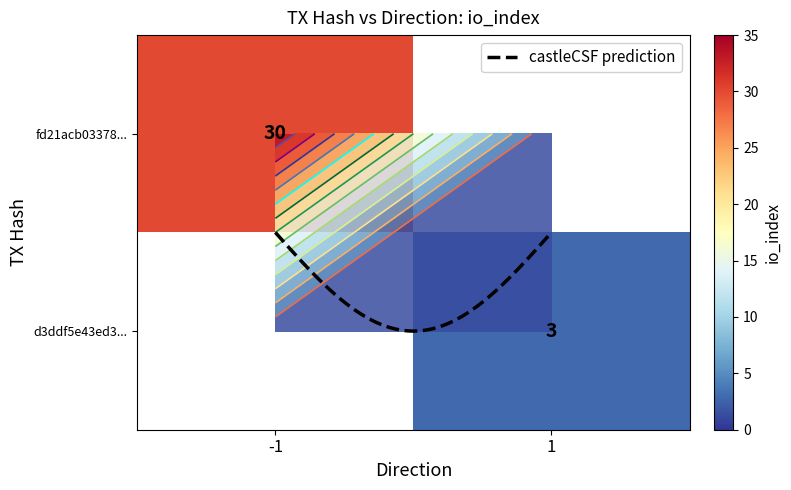

What is the average value of the fd21acb03378edfb4e327d0cb07475b71f9b75d... series?

14